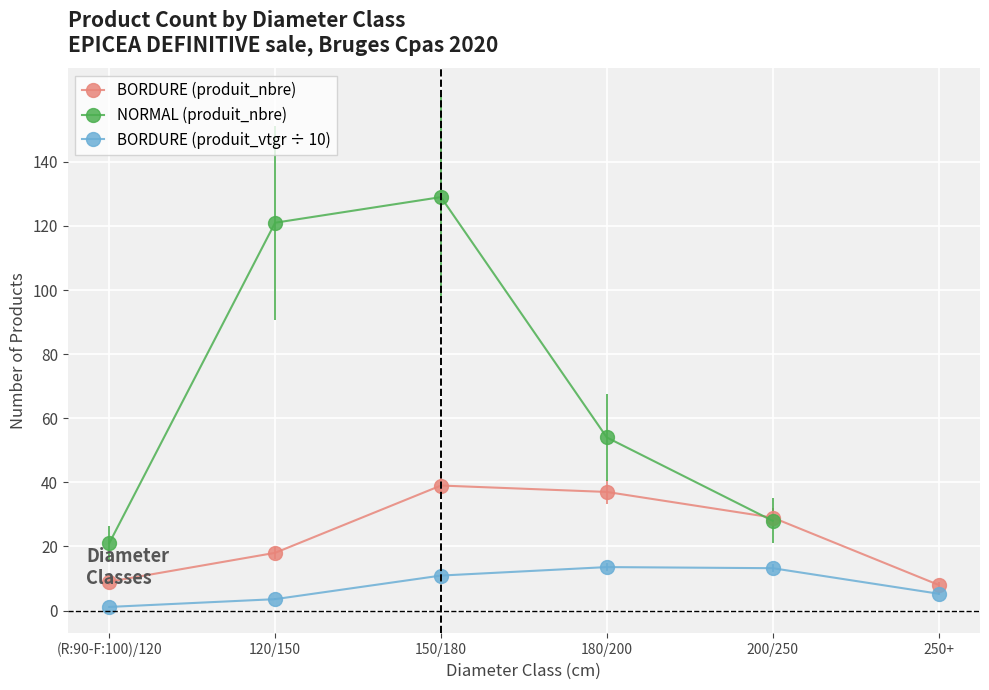

What is the value of the BORDURE (produit_vtgr ÷ 10) point at the 6th from the left?

5.2